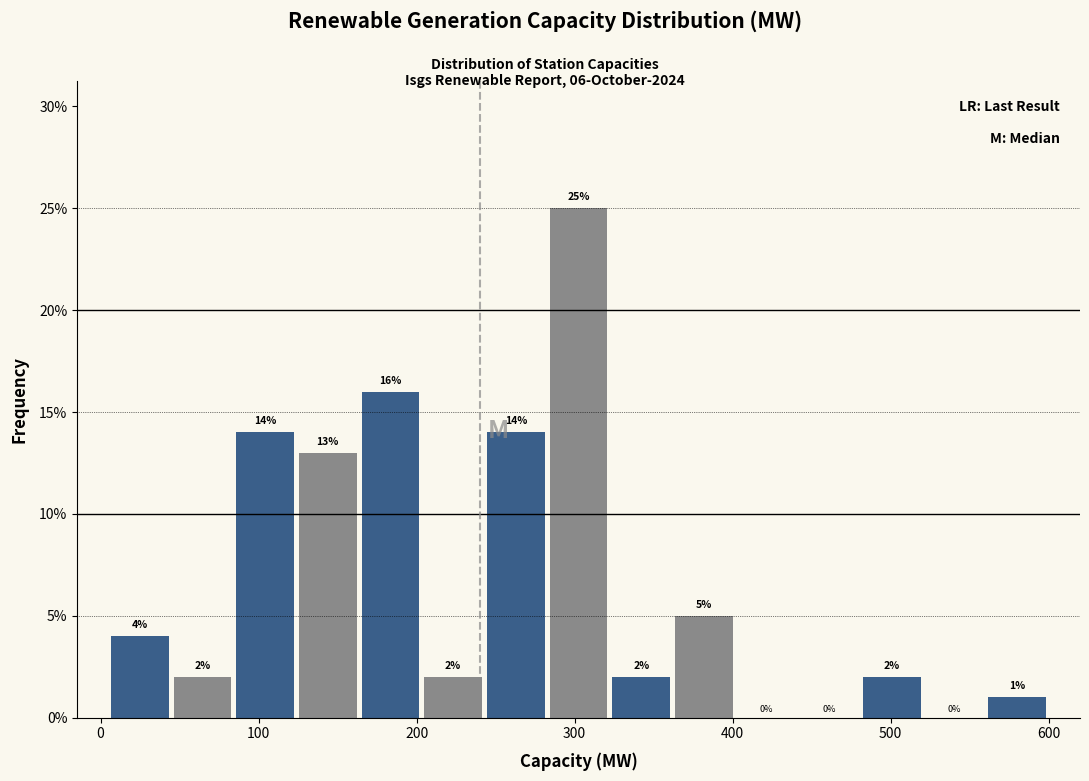

Read against the x-axis, roughly where is the centre of the tallest bar?

300